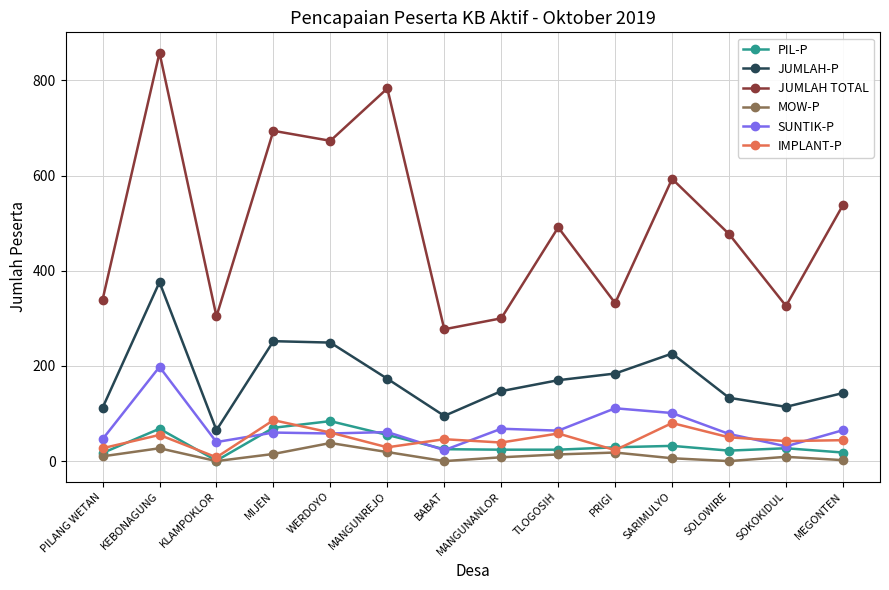

Where does the JUMLAH-P series first go above 170?

KEBONAGUNG